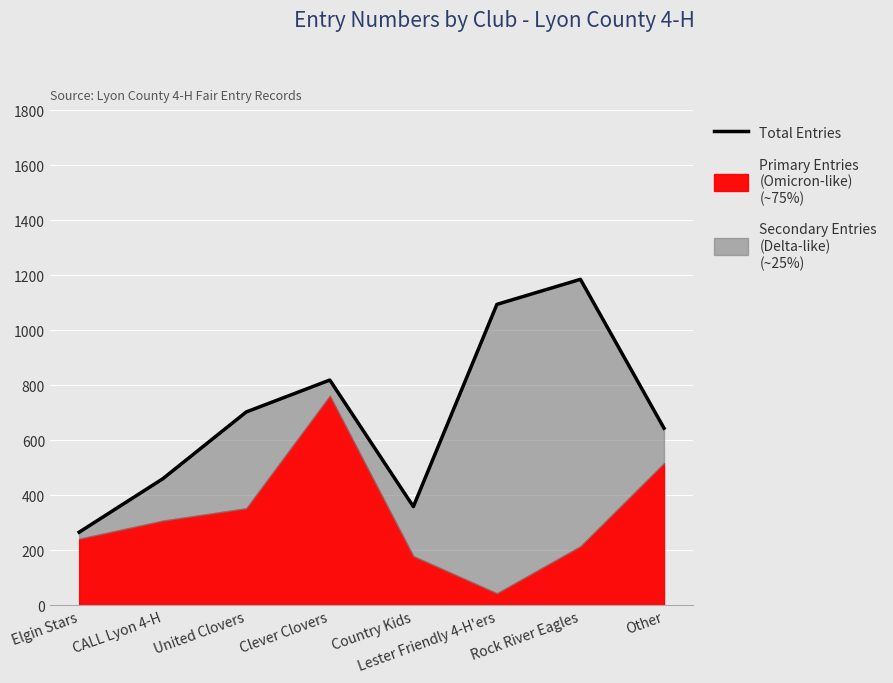

What is the sum of all values?

5530